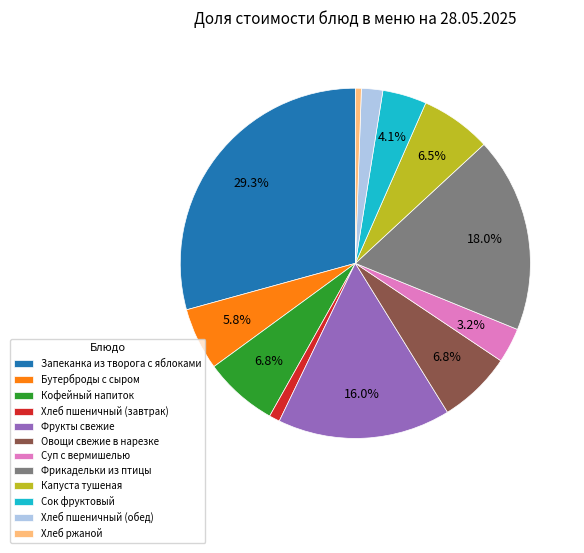

To the nearest percent, what percentage of the pie is Фрукты свежие?

16%